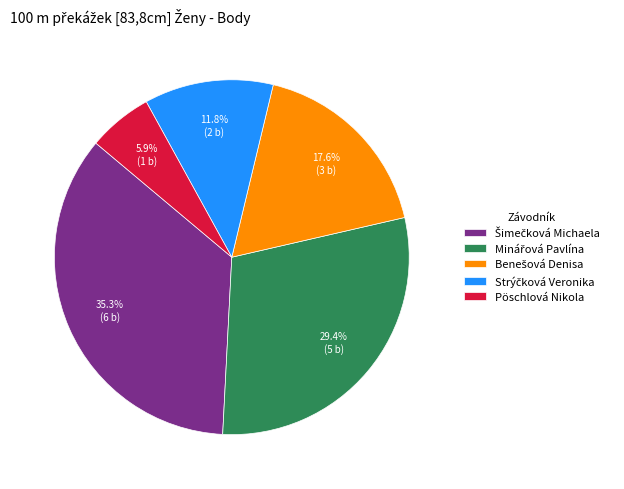

What percentage is the Pöschlová Nikola slice, to the nearest percent?

6%